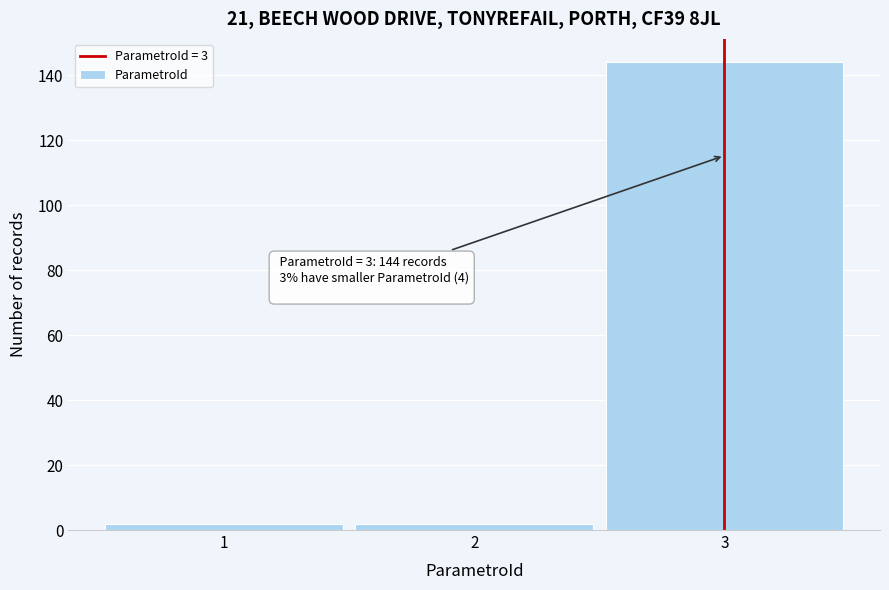

Which range on the x-axis has the tallest bar?

2.5 to 3.5